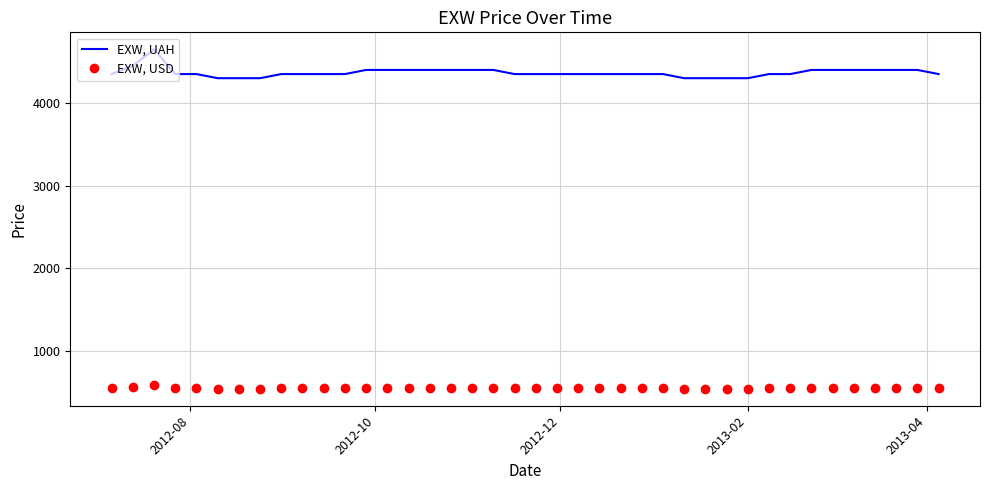

Count the number of data series in this chart.

2